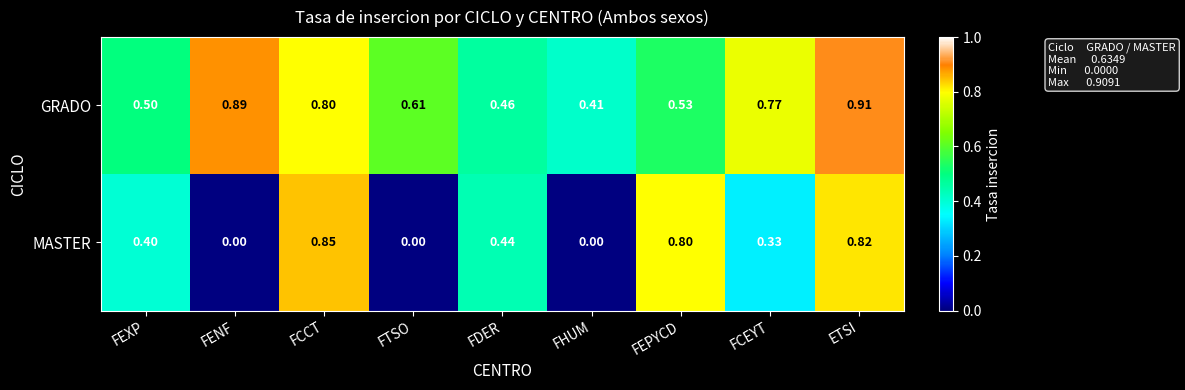

Which series changed the most between FHUM and FCEYT?

GRADO